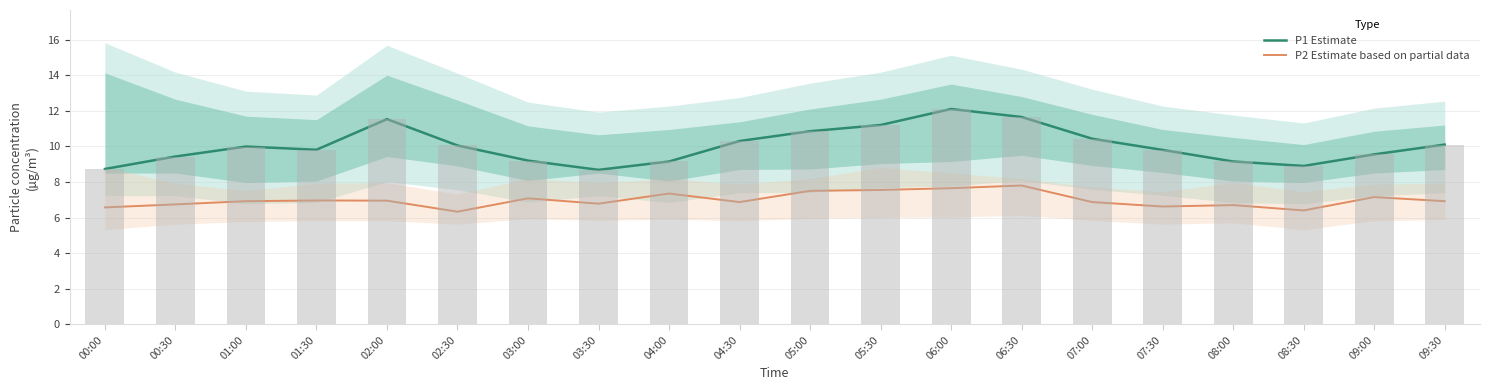

What is the difference between the P1 Estimate values at 07:30 and 09:30?

0.3